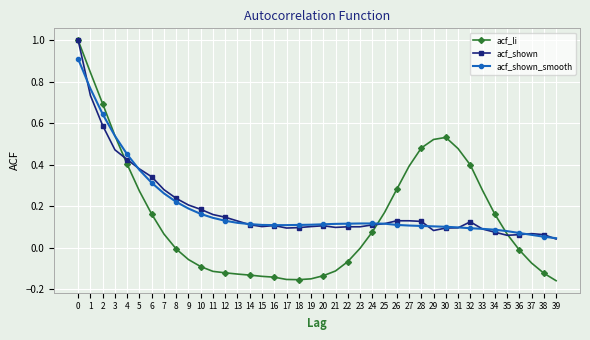

True or false: acf_shown has more than 0 points higher than both neighbors.

True